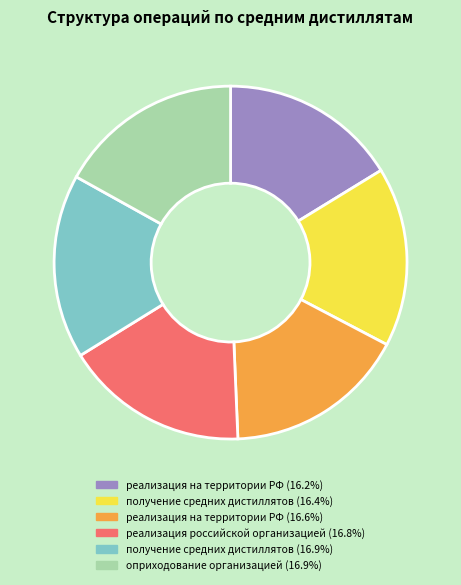

Is there a majority slice in this chart?

No